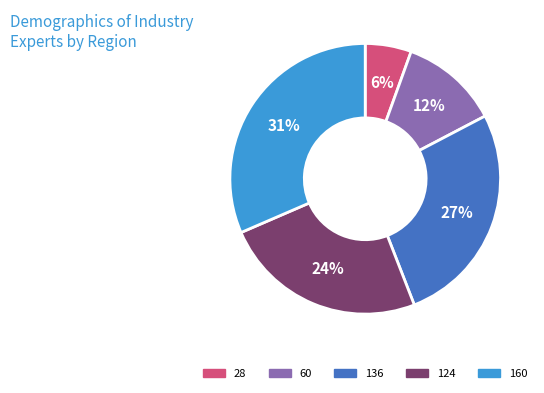

Combined, do 136 and 124 account for over 50%?

Yes